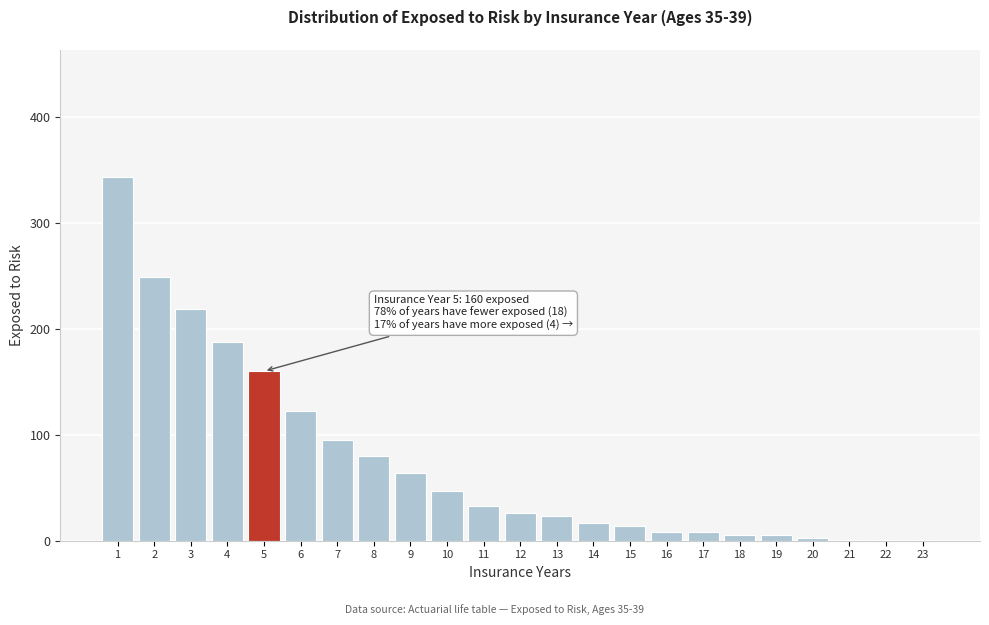

Reading left to right, transcribe all the data shown in this chart.

1=343	2=249	3=219	4=188	5=160	6=122	7=95	8=80	9=64	10=47	11=33	12=26	13=23	14=17	15=14	16=8	17=8	18=5	19=5	20=3	21=1	22=1	23=1